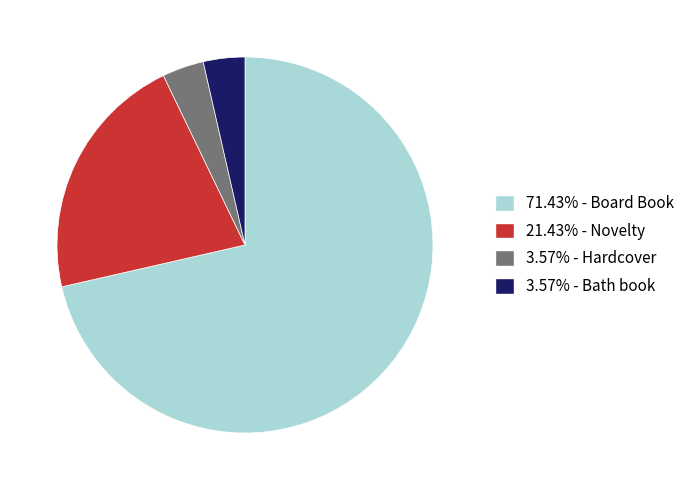

Is there a majority slice in this chart?

Yes